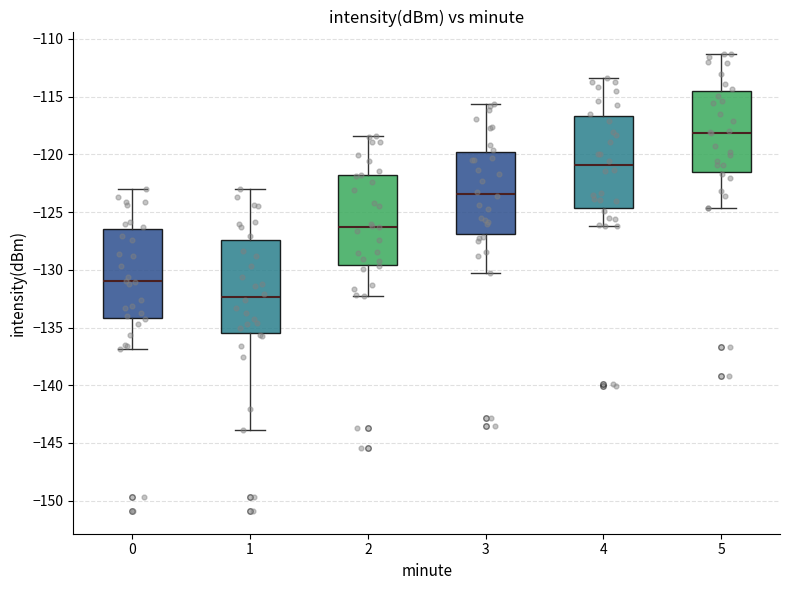

Reading left to right, transcribe this box plot: for each box, give where its median line is, the range the box spans, and where its two whiskers end, as read against the y-axis. The values are not printed on the chart, so give them approximately, as read against the axis.

0: median -131.0, box -134.0 to -126.5, whiskers -137.0 to -123.0
1: median -132.5, box -135.5 to -127.5, whiskers -144.0 to -123.0
2: median -126.5, box -129.5 to -122.0, whiskers -132.5 to -118.5
3: median -123.5, box -127.0 to -120.0, whiskers -130.5 to -115.5
4: median -121.0, box -124.5 to -116.5, whiskers -126.0 to -113.5
5: median -118.0, box -121.5 to -114.5, whiskers -124.5 to -111.5